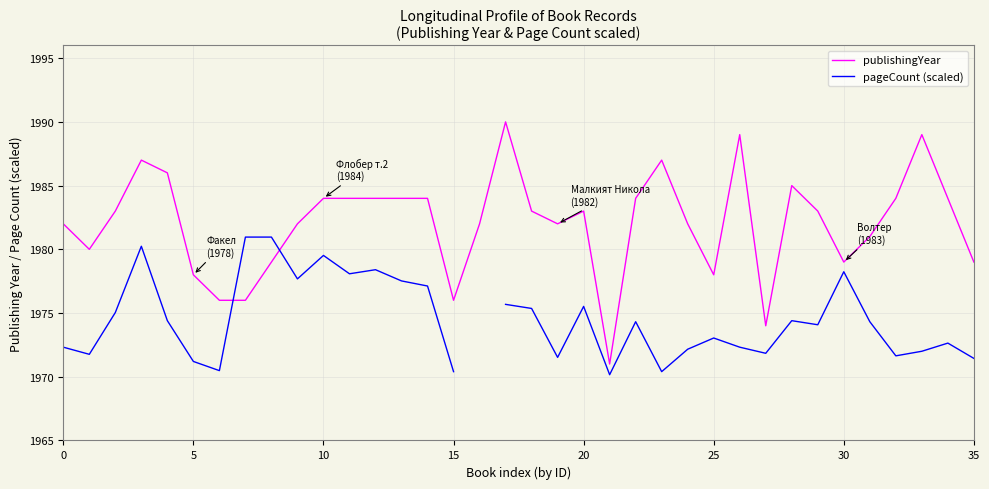

True or false: publishingYear and pageCount (scaled) cross at least once.

True